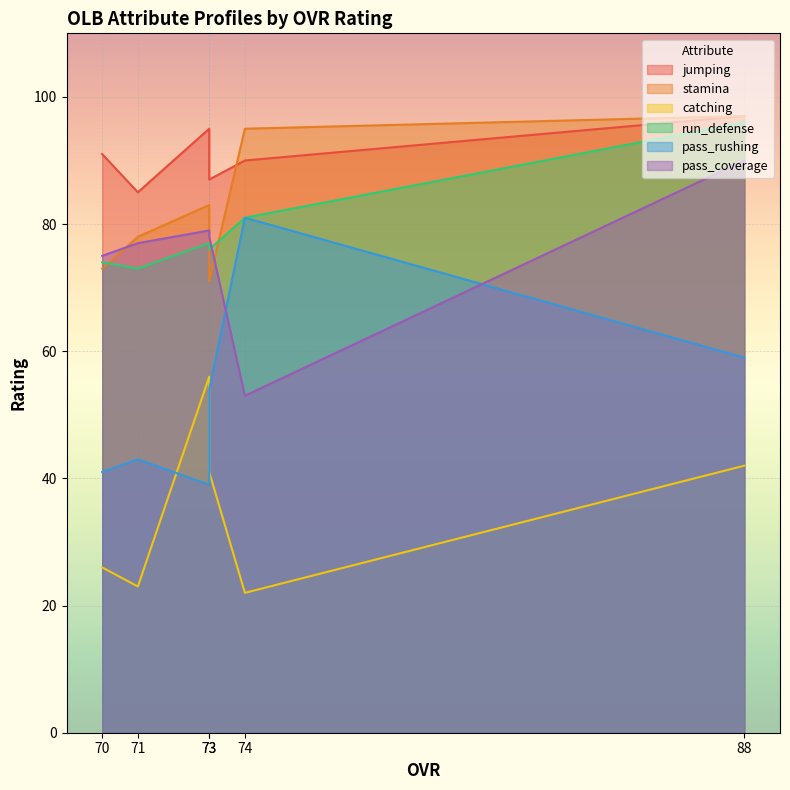

Which series changed the most between 88 and 73?

pass_rushing